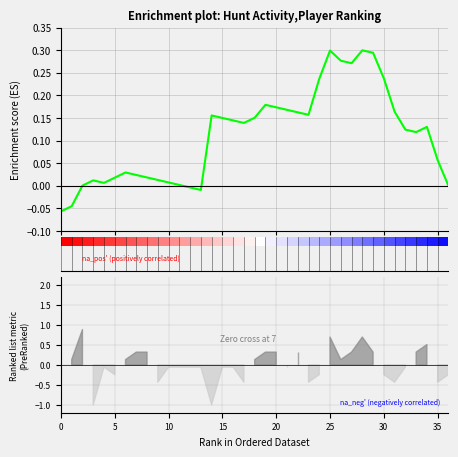

What is the maximum value shown in the chart?

0.3